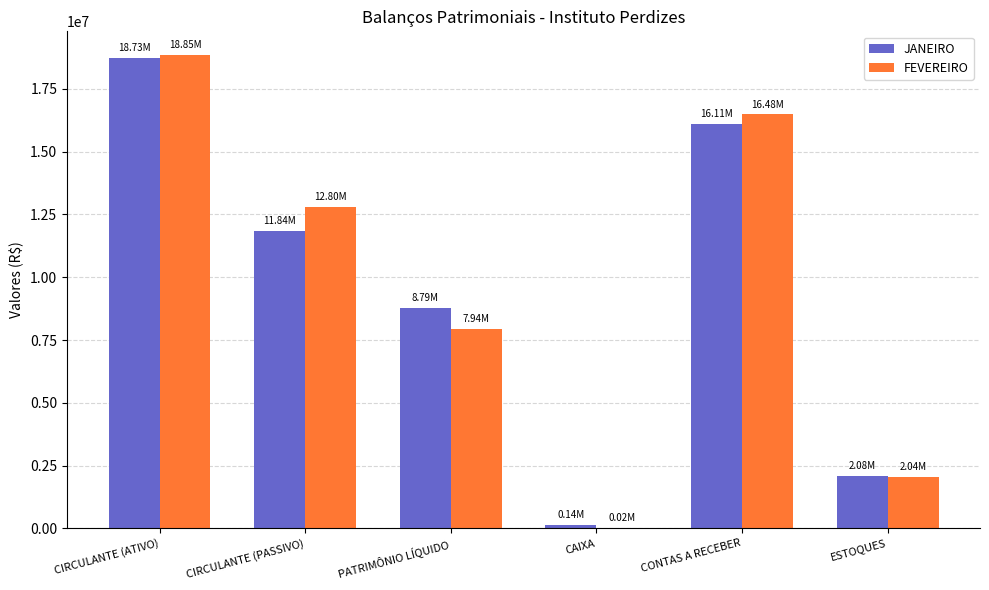

Which category has the highest value across all series?

CIRCULANTE (ATIVO)